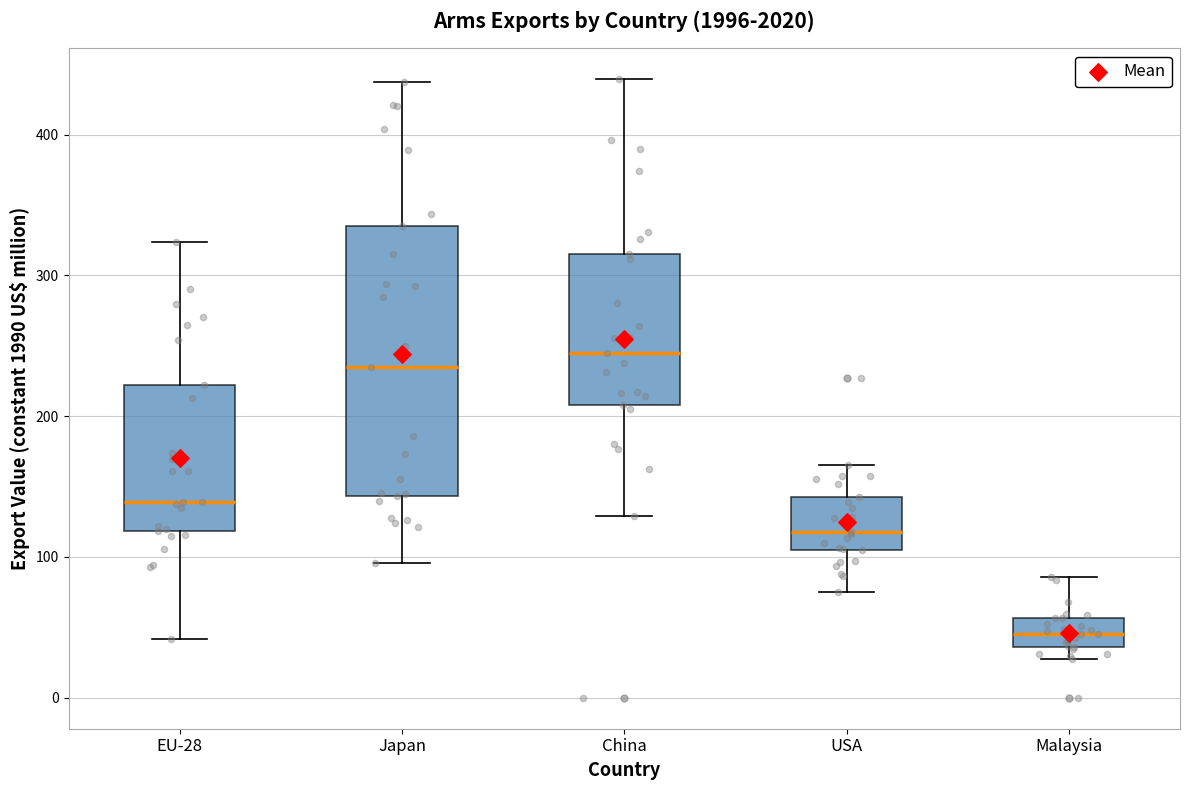

Where is the upper edge of the box for EU-28 on the y-axis? The values are not printed on the chart, so give them approximately, as read against the axis.

220